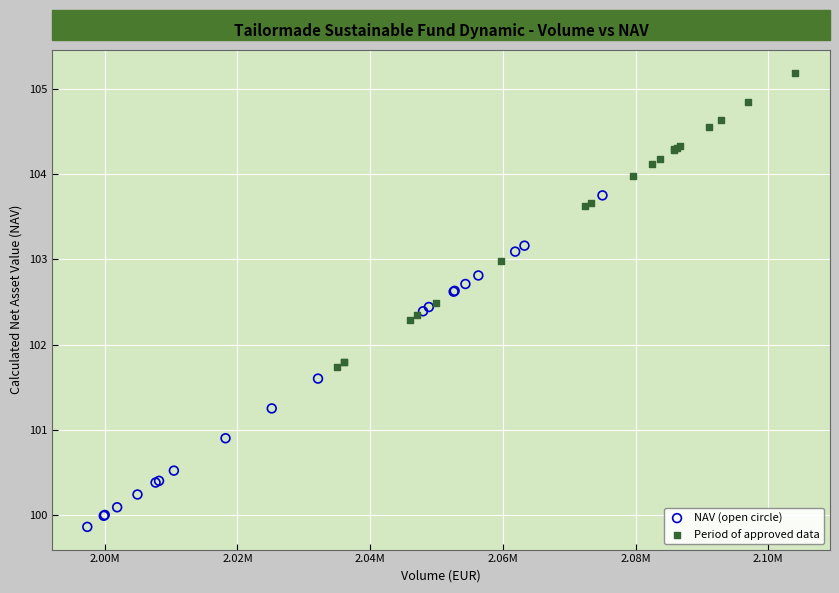

Which series reaches the maximum Y coordinate?

Period of approved data